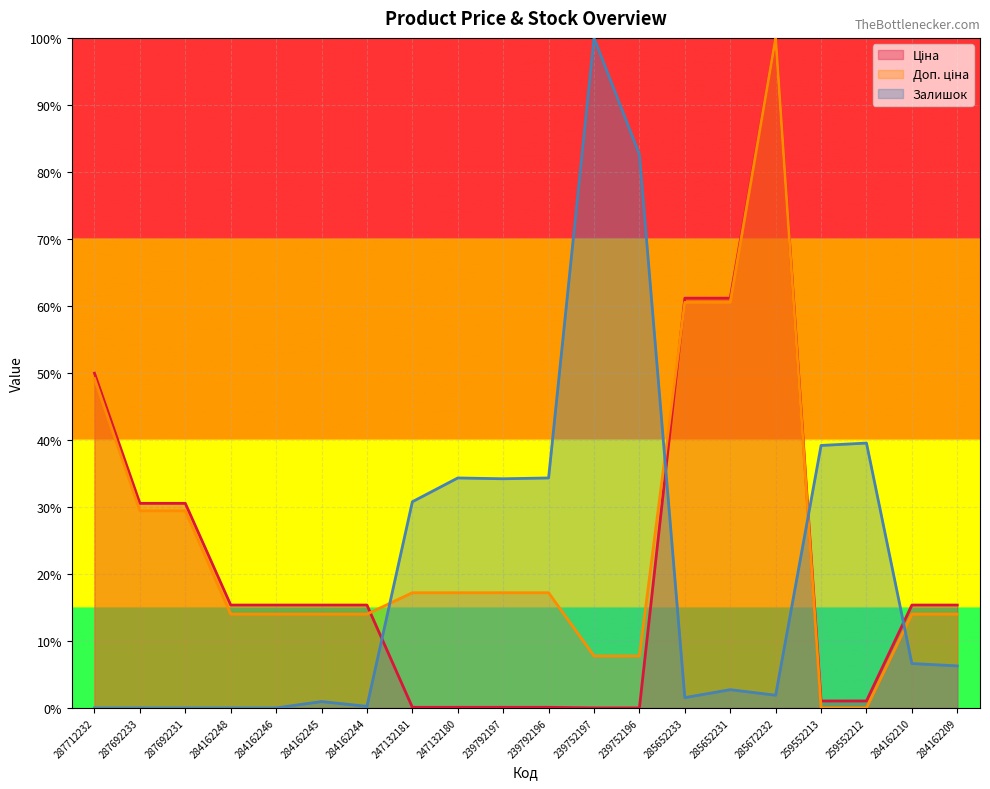

Reading left to right, list all the values displayed in this chart.

Ціна: 287712232=50.0	287692233=30.5	287692231=30.5	284162248=15.4	284162246=15.4	284162245=15.4	284162244=15.4	247132181=0.1	247132180=0.1	239792197=0.1	239792196=0.1	239752197=0.0	239752196=0.0	285652233=61.2	285652231=61.2	285672232=100.0	259552213=1.0	259552212=1.0	284162210=15.4	284162209=15.4
Доп. ціна: 287712232=49.2	287692233=29.4	287692231=29.4	284162248=14.0	284162246=14.0	284162245=14.0	284162244=14.0	247132181=17.2	247132180=17.2	239792197=17.2	239792196=17.2	239752197=7.7	239752196=7.7	285652233=60.5	285652231=60.5	285672232=100.0	259552213=0.0	259552212=0.0	284162210=14.0	284162209=14.0
Залишок: 287712232=0.0	287692233=0.0	287692231=0.0	284162248=0.0	284162246=0.0	284162245=0.9	284162244=0.2	247132181=30.8	247132180=34.3	239792197=34.2	239792196=34.3	239752197=100.0	239752196=82.6	285652233=1.5	285652231=2.7	285672232=1.9	259552213=39.2	259552212=39.5	284162210=6.6	284162209=6.3